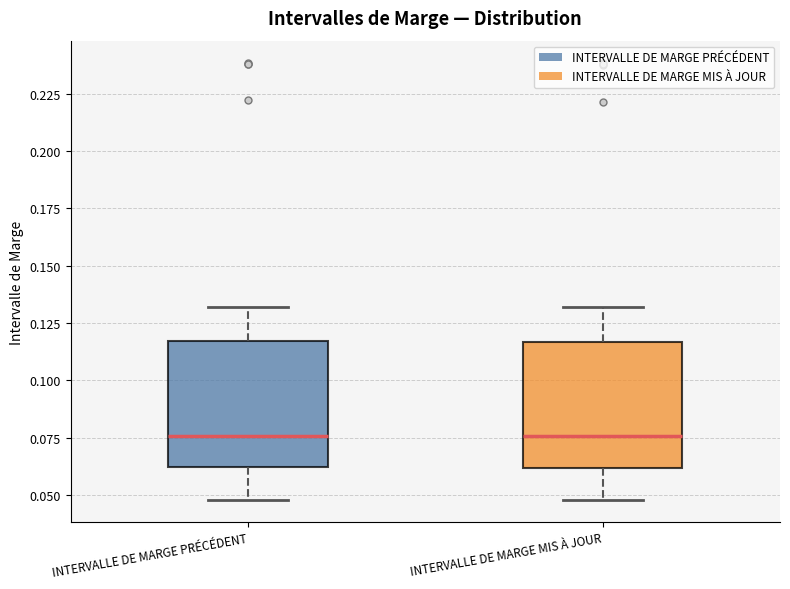

Where is the lower edge of the box for INTERVALLE DE MARGE PRÉCÉDENT on the y-axis? The values are not printed on the chart, so give them approximately, as read against the axis.

0.060